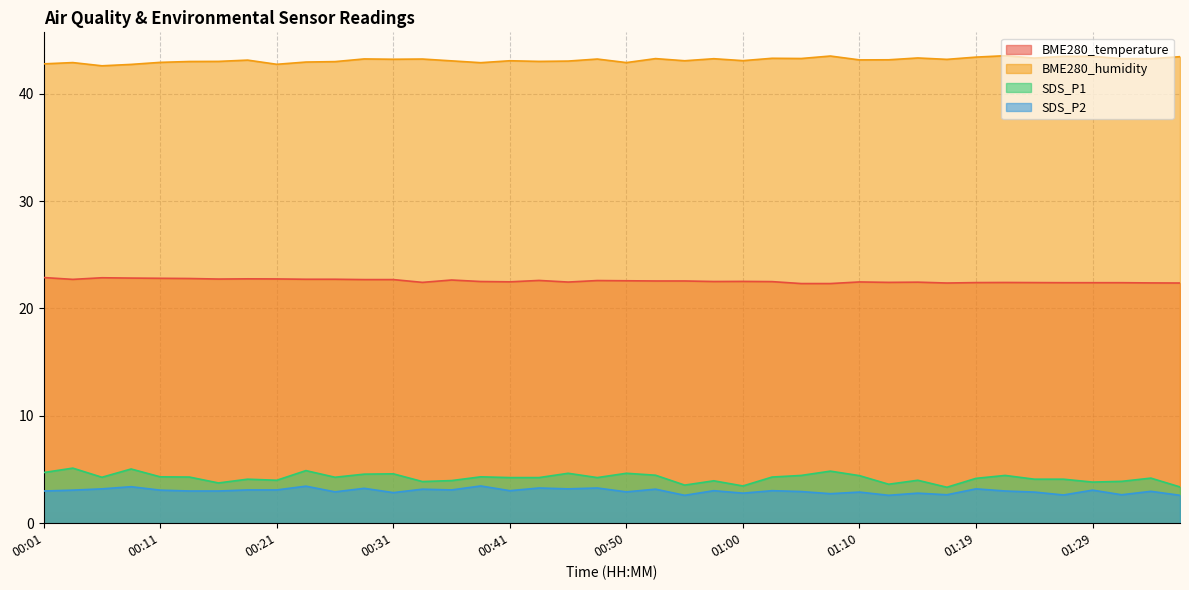

Reading right to left, what are all the values shown in this chart?

BME280_temperature: 01:37=22.4	01:34=22.4	01:32=22.4	01:29=22.4	01:27=22.4	01:24=22.4	01:22=22.4	01:19=22.4	01:17=22.4	01:15=22.4	01:12=22.4	01:10=22.5	01:07=22.3	01:05=22.3	01:02=22.5	01:00=22.5	00:58=22.5	00:55=22.6	00:53=22.6	00:50=22.6	00:48=22.6	00:45=22.5	00:43=22.6	00:41=22.5	00:38=22.5	00:36=22.6	00:33=22.4	00:31=22.7	00:28=22.7	00:26=22.7	00:24=22.7	00:21=22.8	00:19=22.8	00:16=22.7	00:14=22.8	00:11=22.8	00:09=22.8	00:06=22.9	00:04=22.7	00:01=22.9
BME280_humidity: 01:37=43.5	01:34=43.3	01:32=43.3	01:29=43.5	01:27=43.5	01:24=43.3	01:22=43.5	01:19=43.4	01:17=43.2	01:15=43.3	01:12=43.2	01:10=43.1	01:07=43.5	01:05=43.3	01:02=43.3	01:00=43.1	00:58=43.3	00:55=43.1	00:53=43.3	00:50=42.9	00:48=43.2	00:45=43.0	00:43=43.0	00:41=43.1	00:38=42.9	00:36=43.1	00:33=43.2	00:31=43.2	00:28=43.2	00:26=43.0	00:24=43.0	00:21=42.7	00:19=43.1	00:16=43.0	00:14=43.0	00:11=42.9	00:09=42.7	00:06=42.6	00:04=42.9	00:01=42.8
SDS_P1: 01:37=3.4	01:34=4.2	01:32=3.9	01:29=3.8	01:27=4.1	01:24=4.1	01:22=4.5	01:19=4.2	01:17=3.4	01:15=4.0	01:12=3.6	01:10=4.4	01:07=4.8	01:05=4.5	01:02=4.3	01:00=3.5	00:58=4.0	00:55=3.5	00:53=4.5	00:50=4.7	00:48=4.2	00:45=4.7	00:43=4.2	00:41=4.2	00:38=4.3	00:36=4.0	00:33=3.9	00:31=4.6	00:28=4.6	00:26=4.3	00:24=4.9	00:21=4.0	00:19=4.1	00:16=3.8	00:14=4.3	00:11=4.3	00:09=5.0	00:06=4.3	00:04=5.1	00:01=4.7
SDS_P2: 01:37=2.6	01:34=3.0	01:32=2.6	01:29=3.1	01:27=2.6	01:24=2.9	01:22=3.0	01:19=3.2	01:17=2.6	01:15=2.8	01:12=2.6	01:10=2.9	01:07=2.8	01:05=3.0	01:02=3.0	01:00=2.8	00:58=3.0	00:55=2.6	00:53=3.2	00:50=2.9	00:48=3.3	00:45=3.2	00:43=3.3	00:41=3.0	00:38=3.5	00:36=3.1	00:33=3.2	00:31=2.9	00:28=3.2	00:26=2.9	00:24=3.5	00:21=3.1	00:19=3.1	00:16=3.0	00:14=3.0	00:11=3.1	00:09=3.4	00:06=3.2	00:04=3.1	00:01=3.0